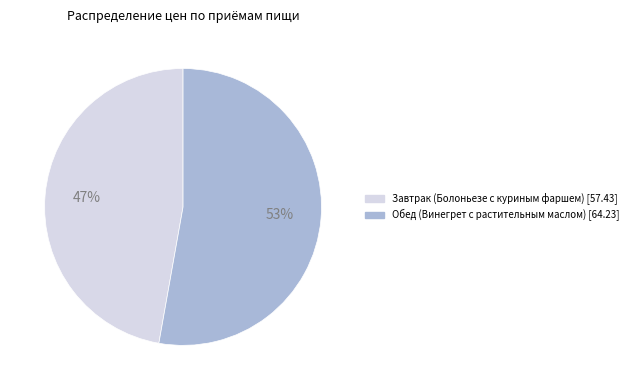

Does Завтрак (Болоньезе с куриным фаршем) represent more than half of the total?

No